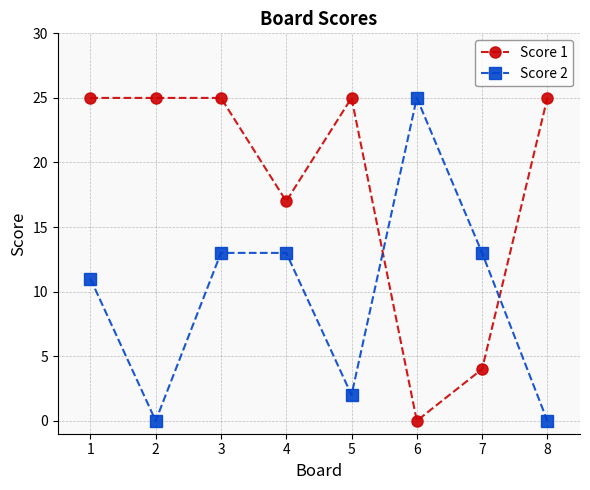

What is the difference between the second highest and second lowest values in the Score 1 series?

21